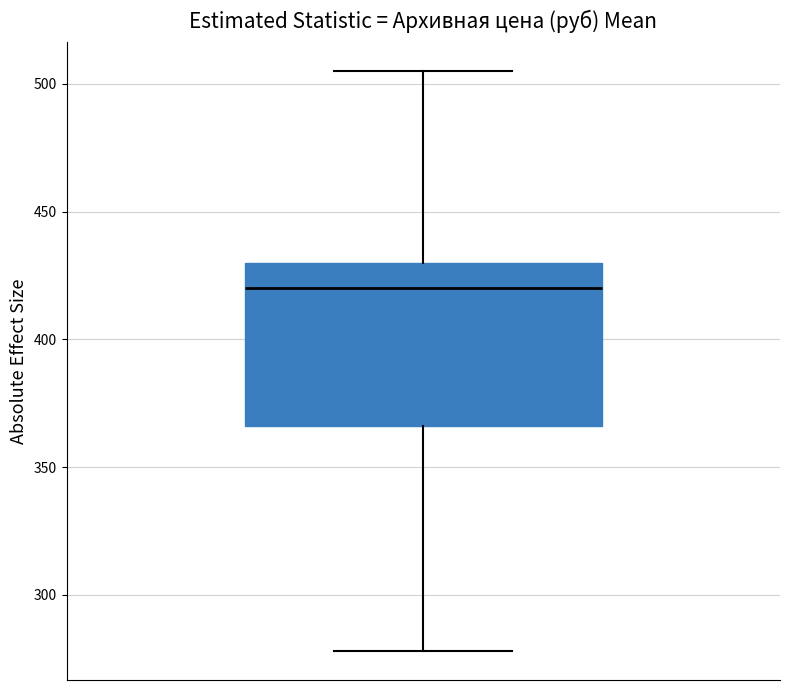

Read this box plot against the y-axis: the position of the median line, the range covered by the box, and the ends of both whiskers. The values are not printed on the chart, so give them approximately, as read against the axis.

median 420, box 365 to 430, whiskers 280 to 505